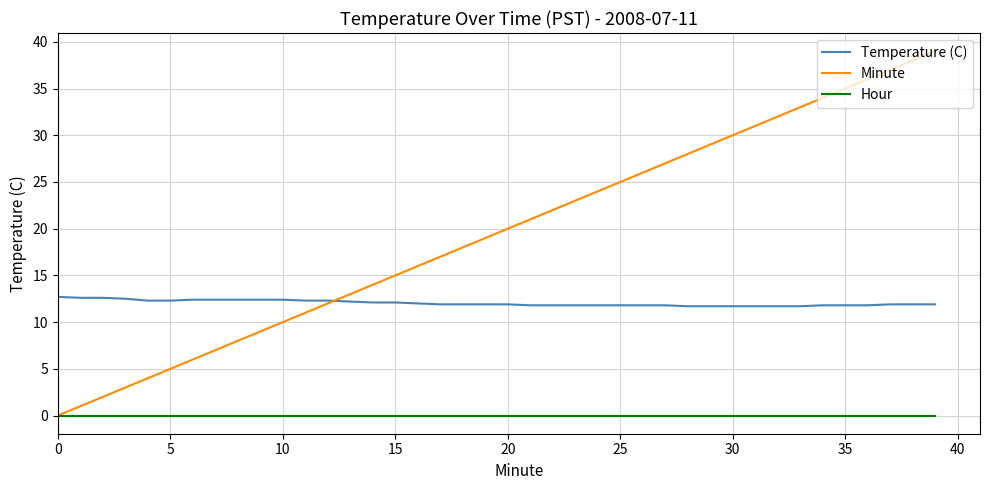

Rank the series by their maximum value, from lowest to highest.

Hour, Temperature (C), Minute